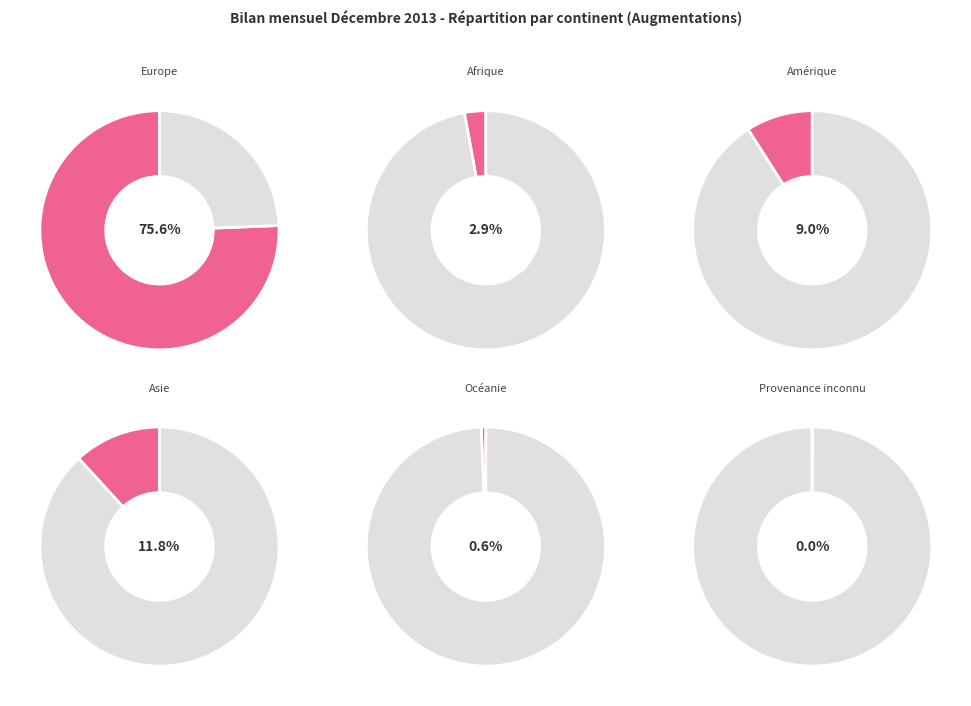

Which slice is the smallest?

Provenance inconnu